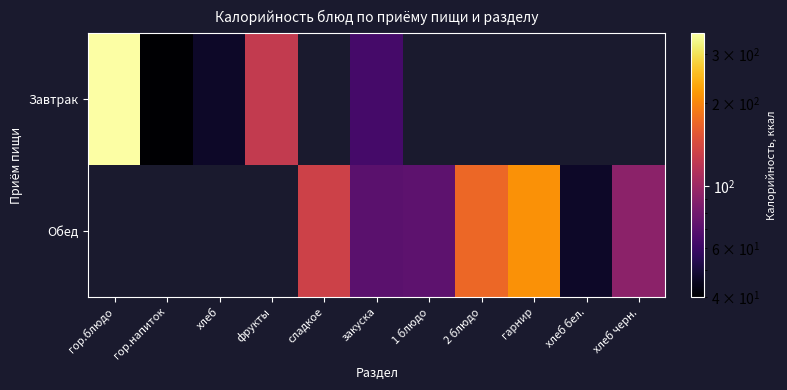

Where is Завтрак nearest to the value 198?

фрукты